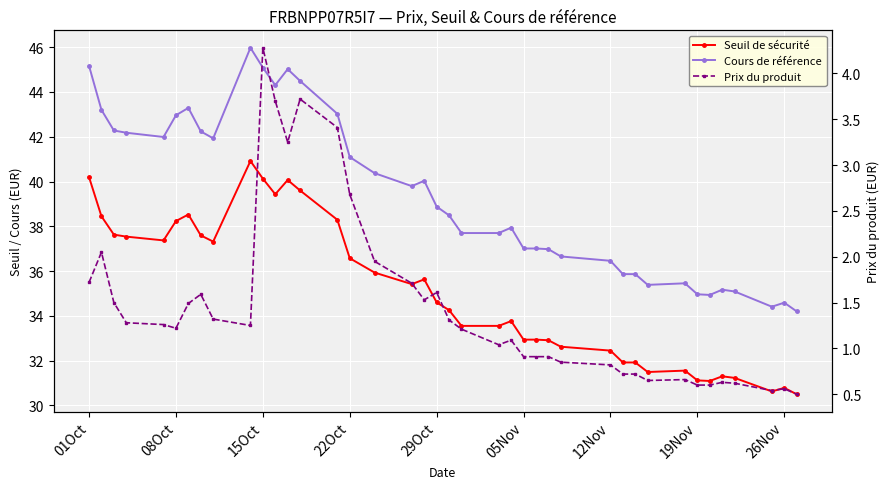

In Seuil de sécurité, how many points are higher than both neighbors (excluding endpoints)?

8